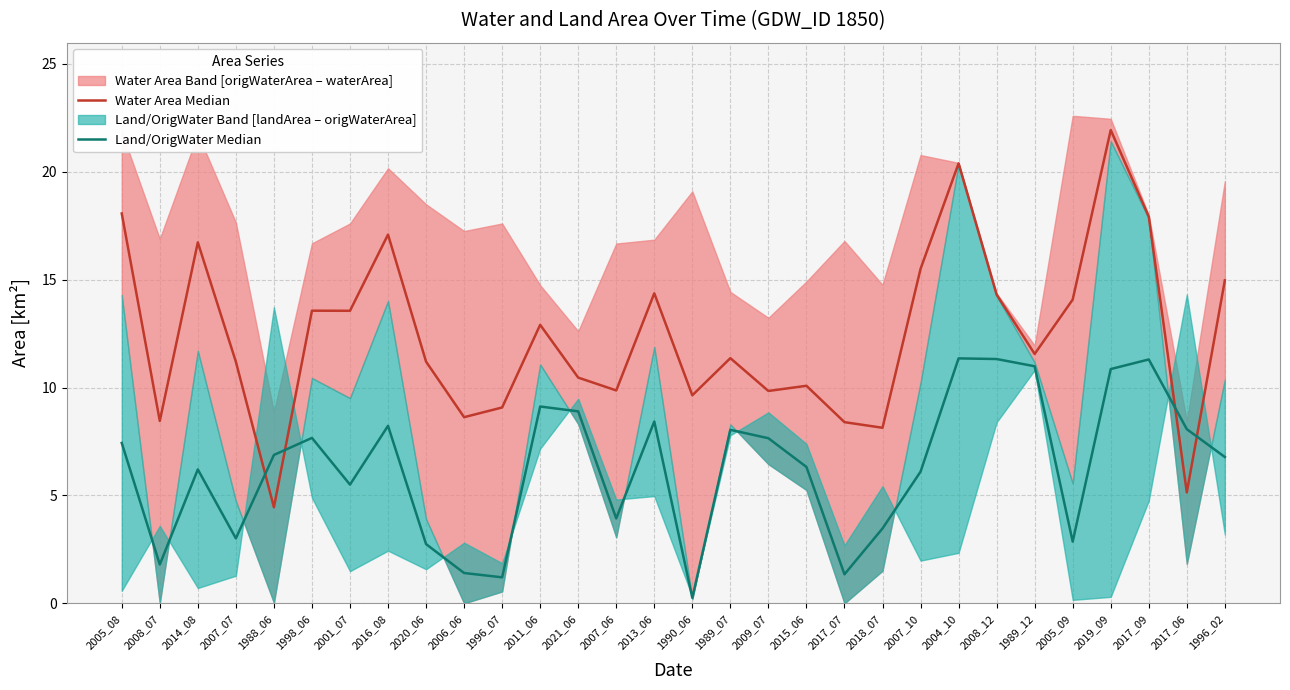

What is the label of the 8th point from the left?

2016_08